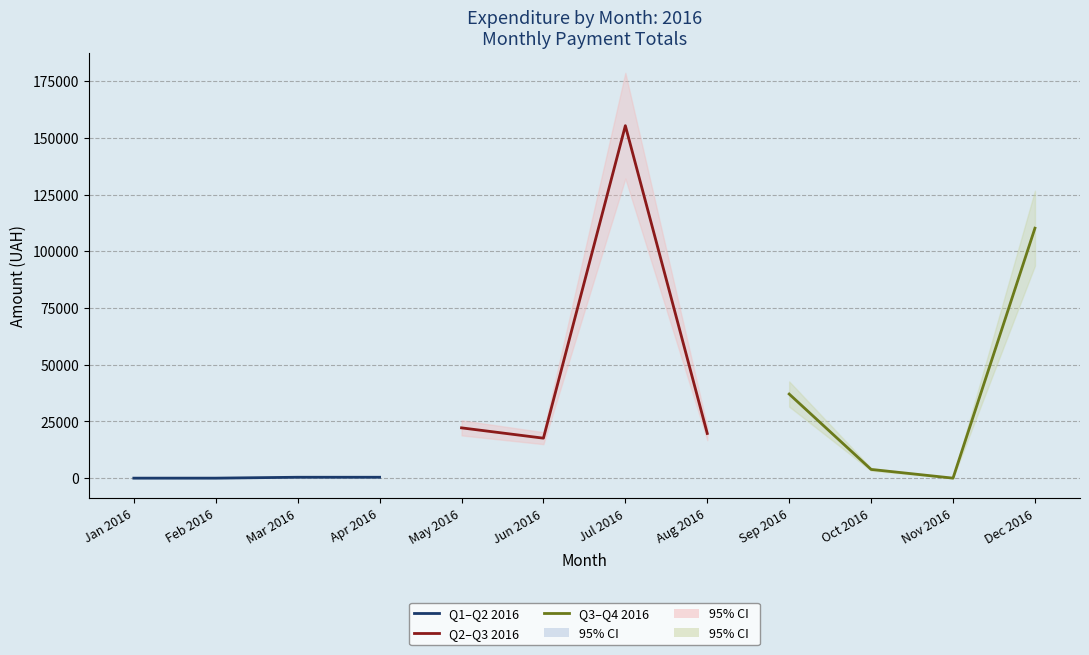

True or false: Q2–Q3 2016 has a value of 29628.4 at Jun 2016.

False